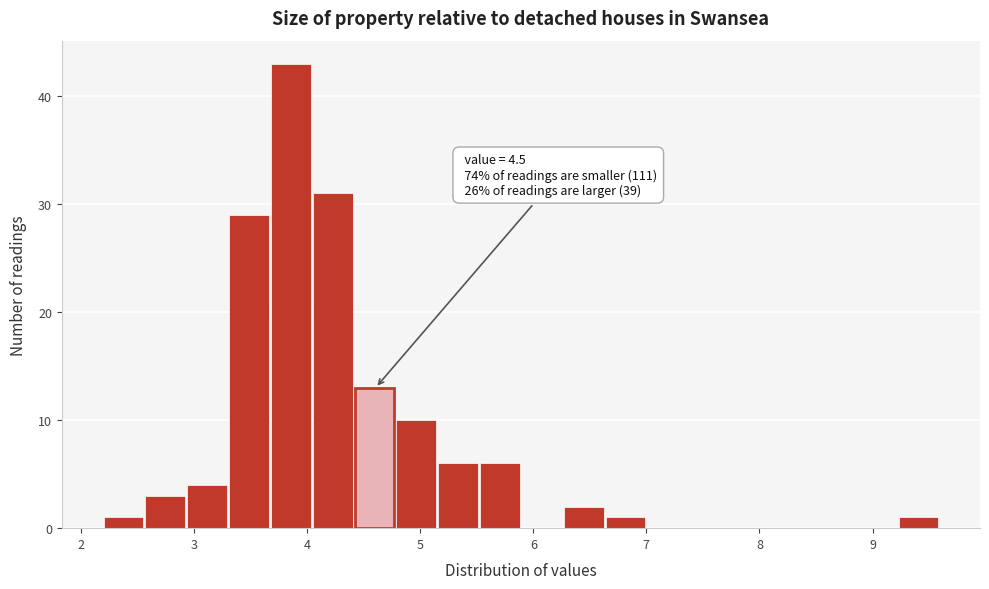

Read against the x-axis, roughly where is the centre of the tallest bar?

3.9